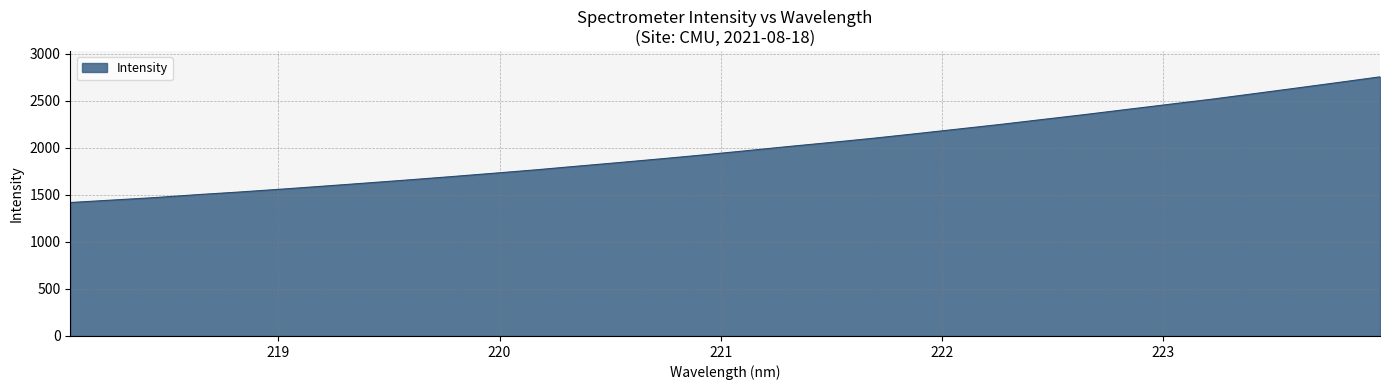

What is the difference between the maximum and minimum values?

1336.7